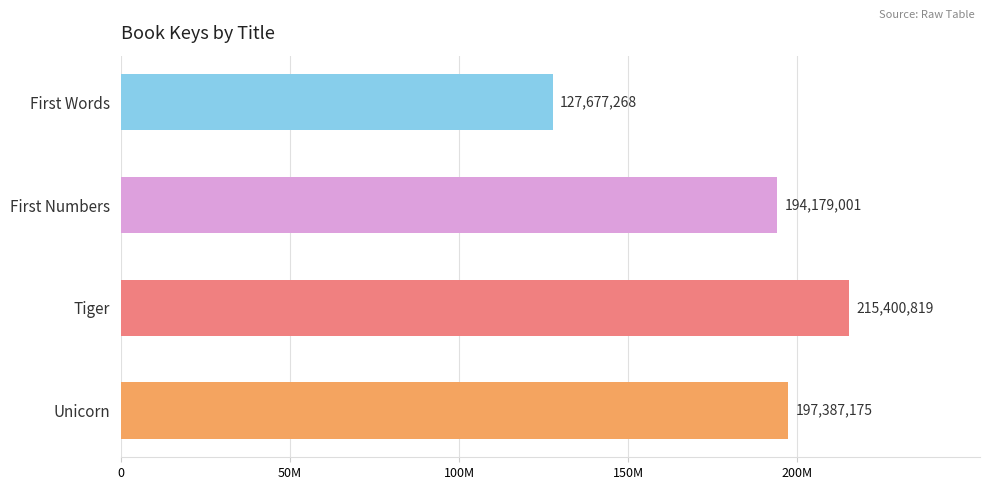

Are the bars horizontal?

Yes